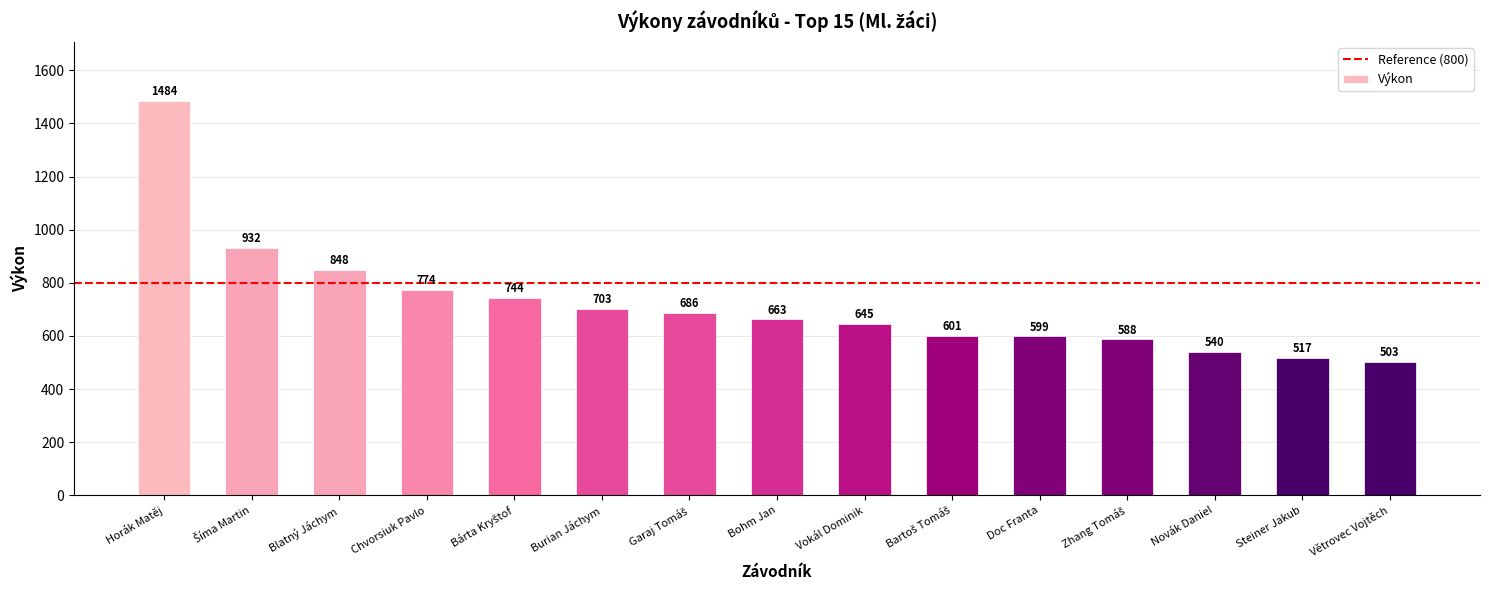

Is it true that the value at Blatný Jáchym is 848?

True